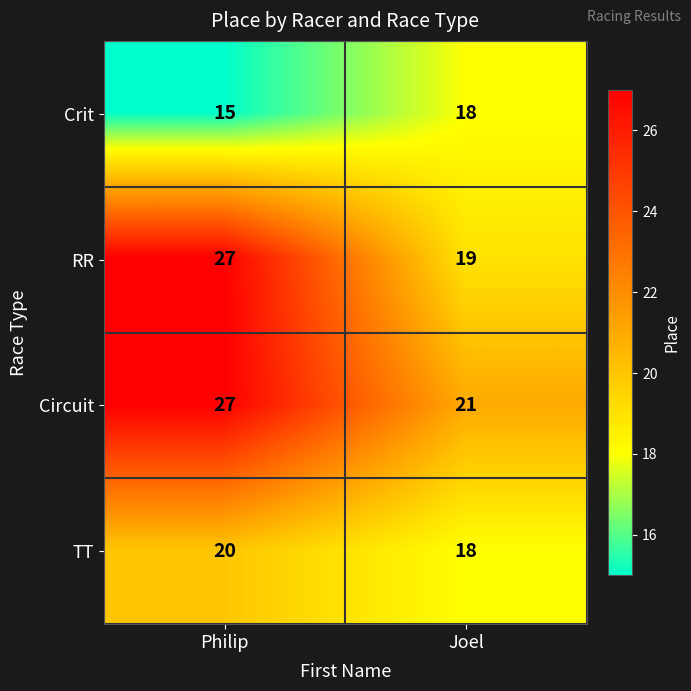

Which label corresponds to the smallest value in the chart?

Philip